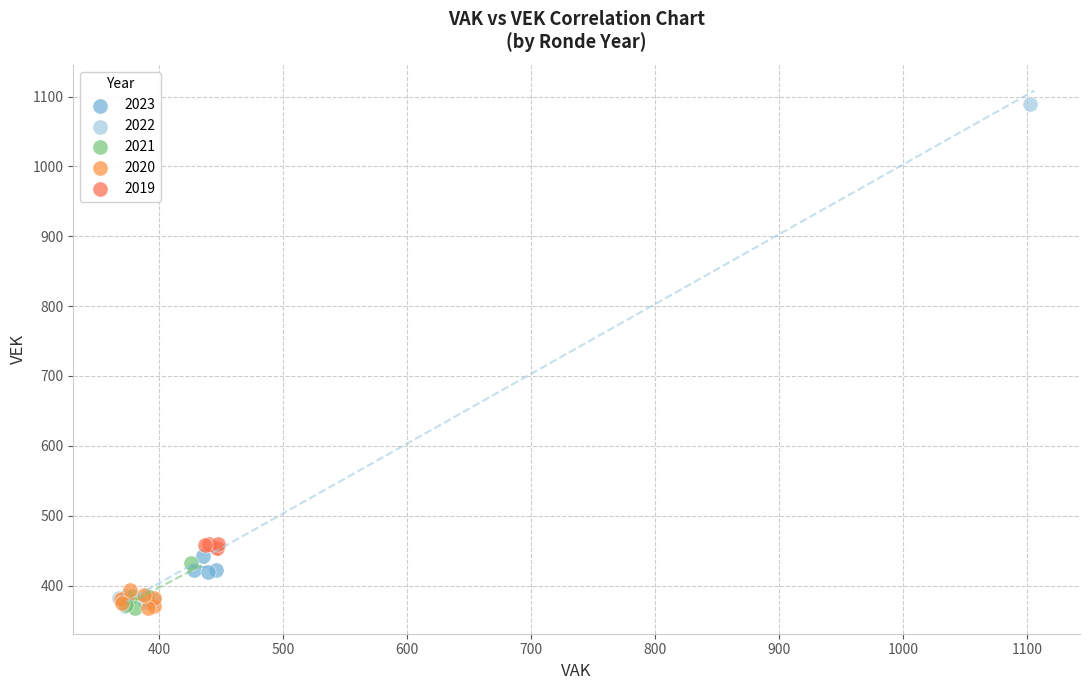

Which series reaches the maximum Y coordinate?

2022